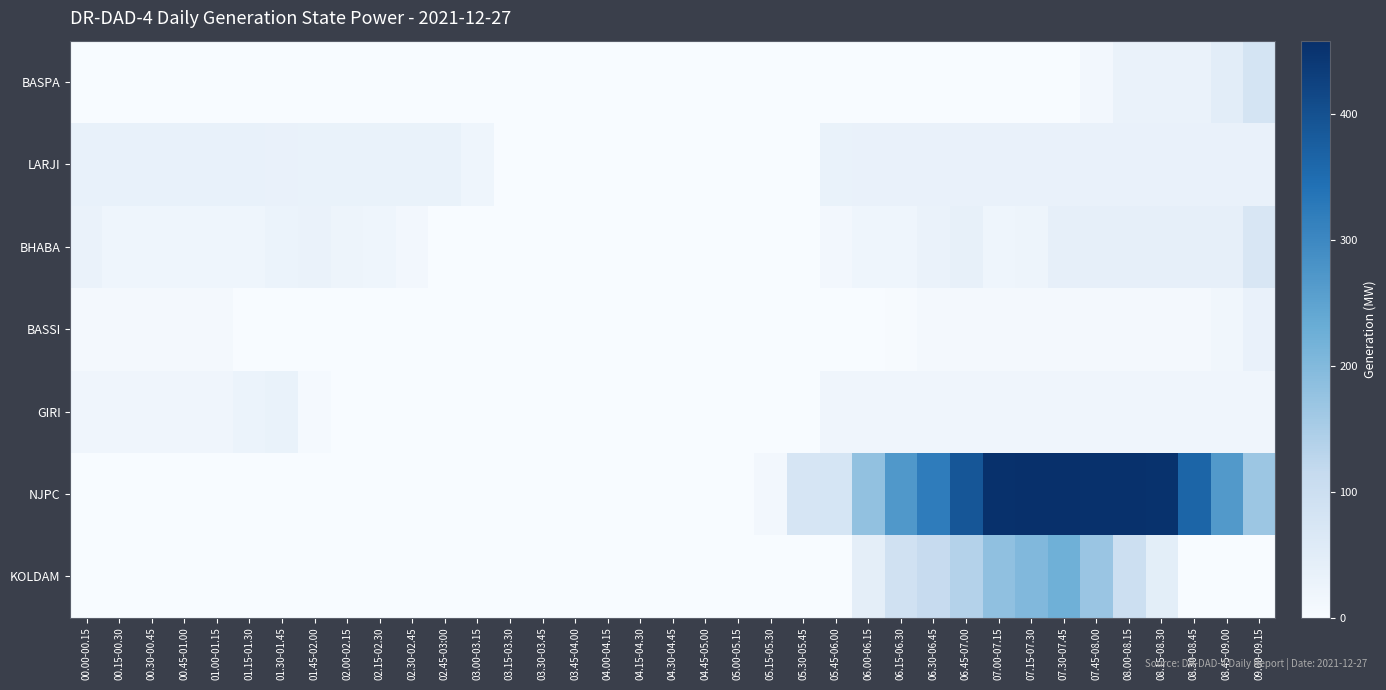

Reading left to right, extract all data points from this chart.

BASPA: 00.00-00.15=0.0	00.15-00.30=0.0	00.30-00.45=0.0	00.45-01.00=0.0	01.00-01.15=0.0	01.15-01.30=0.0	01.30-01.45=0.0	01.45-02.00=0.0	02.00-02.15=0.0	02.15-02.30=0.0	02.30-02.45=0.0	02.45-03:00=0.0	03.00-03.15=0.0	03.15-03.30=0.0	03.30-03.45=0.0	03.45-04.00=0.0	04.00-04.15=0.0	04.15-04.30=0.0	04.30-04.45=0.0	04.45-05.00=0.0	05.00-05.15=0.0	05.15-05.30=0.0	05.30-05.45=0.0	05.45-06.00=0.0	06.00-06.15=0.0	06.15-06.30=0.0	06.30-06.45=0.0	06.45-07.00=0.0	07.00-07.15=0.0	07.15-07.30=0.0	07.30-07.45=0.0	07.45-08.00=11.0	08.00-08.15=30.0	08.15-08.30=30.0	08.30-08.45=30.0	08.45-09.00=50.0	09.00-09.15=81.0
LARJI: 00.00-00.15=35.0	00.15-00.30=35.0	00.30-00.45=35.0	00.45-01.00=35.0	01.00-01.15=35.0	01.15-01.30=35.0	01.30-01.45=33.0	01.45-02.00=32.0	02.00-02.15=32.0	02.15-02.30=32.0	02.30-02.45=32.0	02.45-03:00=32.0	03.00-03.15=21.0	03.15-03.30=0.0	03.30-03.45=0.0	03.45-04.00=0.0	04.00-04.15=0.0	04.15-04.30=0.0	04.30-04.45=0.0	04.45-05.00=0.0	05.00-05.15=0.0	05.15-05.30=0.0	05.30-05.45=0.0	05.45-06.00=32.0	06.00-06.15=33.0	06.15-06.30=33.0	06.30-06.45=33.0	06.45-07.00=33.0	07.00-07.15=33.0	07.15-07.30=33.0	07.30-07.45=33.0	07.45-08.00=33.0	08.00-08.15=33.0	08.15-08.30=33.0	08.30-08.45=33.0	08.45-09.00=33.0	09.00-09.15=33.0
BHABA: 00.00-00.15=30.0	00.15-00.30=20.0	00.30-00.45=20.0	00.45-01.00=20.0	01.00-01.15=20.0	01.15-01.30=20.0	01.30-01.45=27.0	01.45-02.00=30.0	02.00-02.15=22.0	02.15-02.30=20.0	02.30-02.45=12.0	02.45-03:00=0.0	03.00-03.15=0.0	03.15-03.30=0.0	03.30-03.45=0.0	03.45-04.00=0.0	04.00-04.15=0.0	04.15-04.30=0.0	04.30-04.45=0.0	04.45-05.00=0.0	05.00-05.15=0.0	05.15-05.30=0.0	05.30-05.45=0.0	05.45-06.00=12.0	06.00-06.15=20.0	06.15-06.30=20.0	06.30-06.45=30.0	06.45-07.00=36.8	07.00-07.15=20.0	07.15-07.30=24.0	07.30-07.45=40.0	07.45-08.00=40.0	08.00-08.15=40.0	08.15-08.30=40.0	08.30-08.45=40.0	08.45-09.00=40.0	09.00-09.15=72.0
BASSI: 00.00-00.15=8.0	00.15-00.30=8.0	00.30-00.45=8.0	00.45-01.00=8.0	01.00-01.15=8.0	01.15-01.30=1.0	01.30-01.45=0.0	01.45-02.00=0.0	02.00-02.15=0.0	02.15-02.30=0.0	02.30-02.45=0.0	02.45-03:00=0.0	03.00-03.15=0.0	03.15-03.30=0.0	03.30-03.45=0.0	03.45-04.00=0.0	04.00-04.15=0.0	04.15-04.30=0.0	04.30-04.45=0.0	04.45-05.00=0.0	05.00-05.15=0.0	05.15-05.30=0.0	05.30-05.45=0.0	05.45-06.00=0.0	06.00-06.15=0.0	06.15-06.30=3.0	06.30-06.45=8.0	06.45-07.00=8.0	07.00-07.15=8.0	07.15-07.30=8.0	07.30-07.45=8.0	07.45-08.00=8.0	08.00-08.15=8.0	08.15-08.30=8.0	08.30-08.45=8.0	08.45-09.00=15.0	09.00-09.15=33.0
GIRI: 00.00-00.15=19.0	00.15-00.30=19.0	00.30-00.45=19.0	00.45-01.00=19.0	01.00-01.15=19.0	01.15-01.30=28.0	01.30-01.45=31.0	01.45-02.00=6.0	02.00-02.15=0.0	02.15-02.30=0.0	02.30-02.45=0.0	02.45-03:00=0.0	03.00-03.15=0.0	03.15-03.30=0.0	03.30-03.45=0.0	03.45-04.00=0.0	04.00-04.15=0.0	04.15-04.30=0.0	04.30-04.45=0.0	04.45-05.00=0.0	05.00-05.15=0.0	05.15-05.30=0.0	05.30-05.45=0.0	05.45-06.00=18.0	06.00-06.15=18.0	06.15-06.30=18.0	06.30-06.45=18.0	06.45-07.00=18.0	07.00-07.15=18.0	07.15-07.30=18.0	07.30-07.45=18.0	07.45-08.00=18.0	08.00-08.15=18.0	08.15-08.30=18.0	08.30-08.45=18.0	08.45-09.00=18.0	09.00-09.15=18.0
NJPC: 00.00-00.15=0.0	00.15-00.30=0.0	00.30-00.45=0.0	00.45-01.00=0.0	01.00-01.15=0.0	01.15-01.30=0.0	01.30-01.45=0.0	01.45-02.00=0.0	02.00-02.15=0.0	02.15-02.30=0.0	02.30-02.45=0.0	02.45-03:00=0.0	03.00-03.15=0.0	03.15-03.30=0.0	03.30-03.45=0.0	03.45-04.00=0.0	04.00-04.15=0.0	04.15-04.30=0.0	04.30-04.45=0.0	04.45-05.00=0.0	05.00-05.15=0.0	05.15-05.30=12.0	05.30-05.45=76.0	05.45-06.00=77.0	06.00-06.15=179.0	06.15-06.30=270.0	06.30-06.45=321.5	06.45-07.00=389.9	07.00-07.15=456.0	07.15-07.30=458.0	07.30-07.45=457.0	07.45-08.00=456.0	08.00-08.15=455.0	08.15-08.30=453.0	08.30-08.45=364.0	08.45-09.00=267.0	09.00-09.15=167.0
KOLDAM: 00.00-00.15=0.0	00.15-00.30=0.0	00.30-00.45=0.0	00.45-01.00=0.0	01.00-01.15=0.0	01.15-01.30=0.0	01.30-01.45=0.0	01.45-02.00=0.0	02.00-02.15=0.0	02.15-02.30=0.0	02.30-02.45=0.0	02.45-03:00=0.0	03.00-03.15=0.0	03.15-03.30=0.0	03.30-03.45=0.0	03.45-04.00=0.0	04.00-04.15=0.0	04.15-04.30=0.0	04.30-04.45=0.0	04.45-05.00=0.0	05.00-05.15=0.0	05.15-05.30=0.0	05.30-05.45=0.0	05.45-06.00=0.0	06.00-06.15=44.0	06.15-06.30=90.0	06.30-06.45=112.0	06.45-07.00=136.0	07.00-07.15=182.0	07.15-07.30=201.0	07.30-07.45=223.0	07.45-08.00=169.0	08.00-08.15=99.0	08.15-08.30=46.0	08.30-08.45=0.0	08.45-09.00=0.0	09.00-09.15=0.0